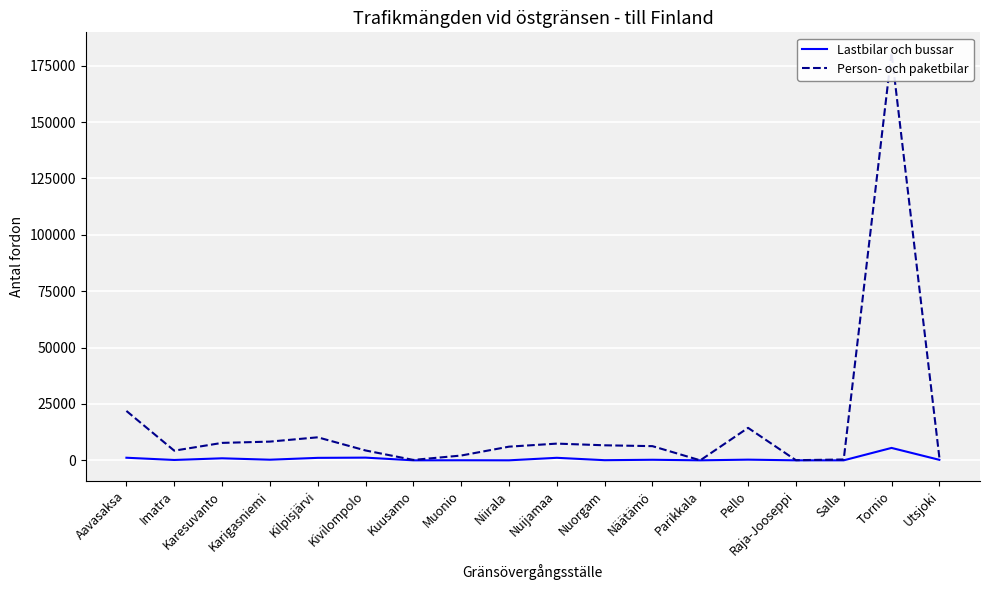

How many positive values does the Lastbilar och bussar series have?

14